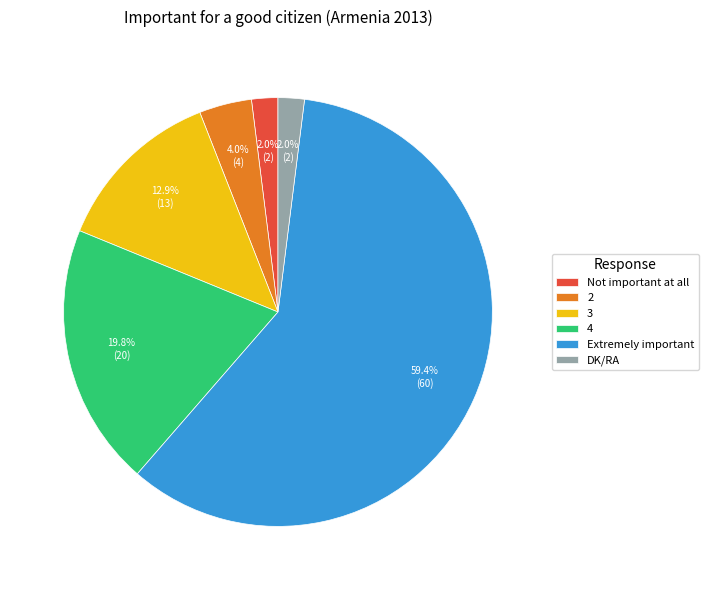

What percentage do 3 and DK/RA together represent?

14.9%